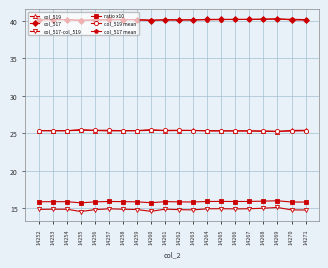

True or false: col_519 mean has a value of 25.4 at 14260.

True